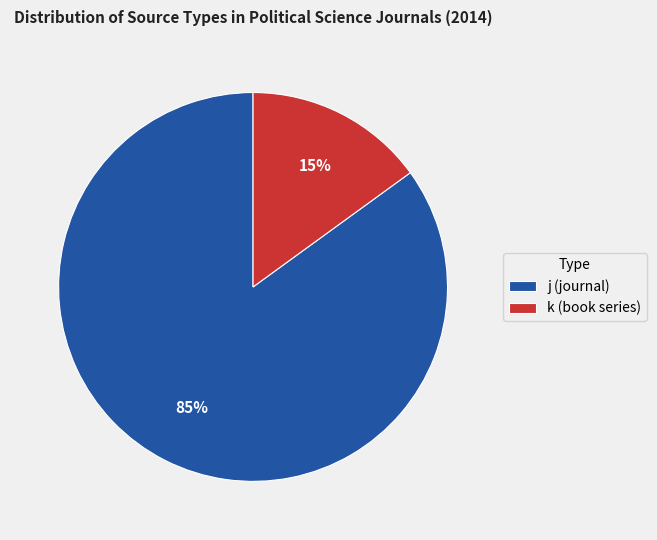

To the nearest percent, what is the average slice percentage?

50%